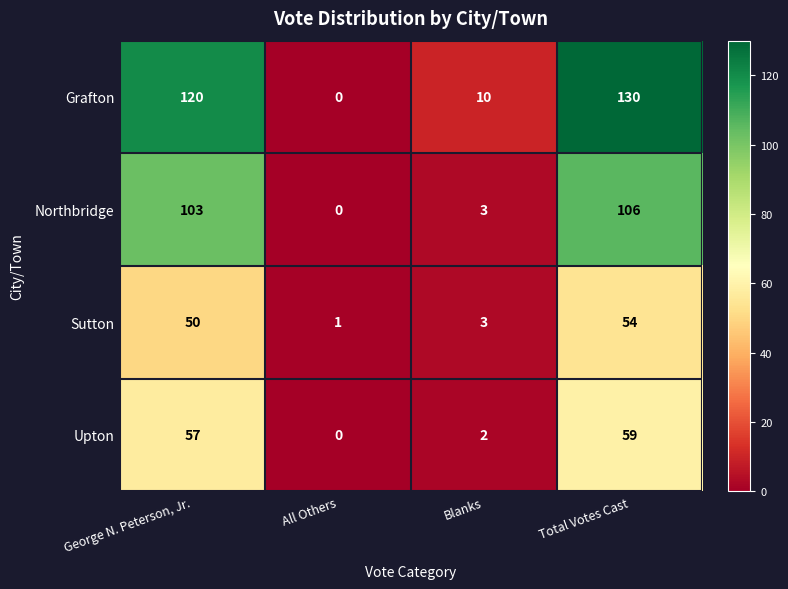

What is the spread (max minus min) of values at George N. Peterson, Jr.?

70